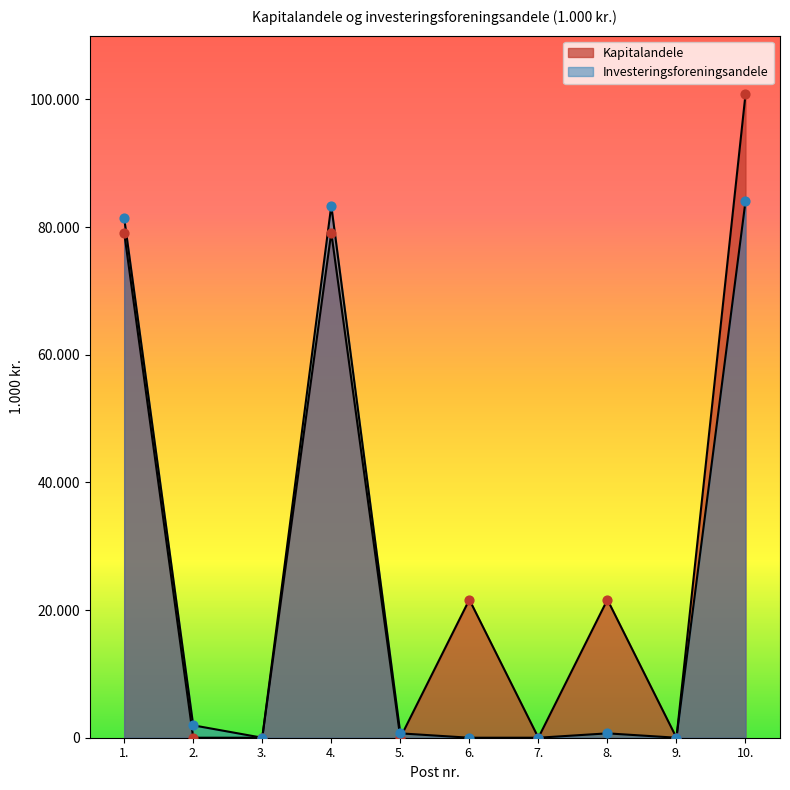

Which series reaches the minimum Y coordinate?

Kapitalandele